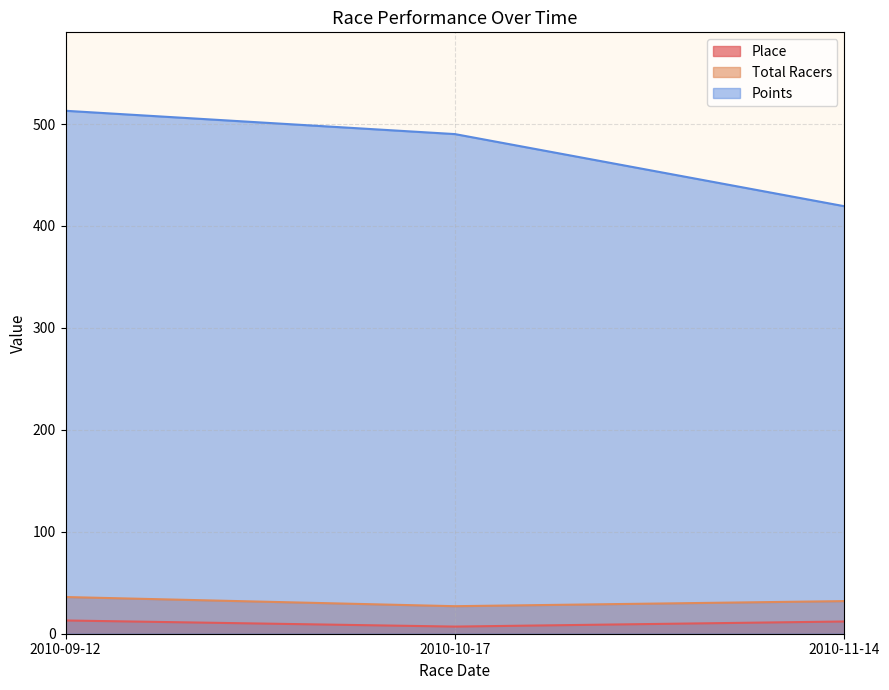

Reading left to right, extract all data points from this chart.

Place: 13.0	7.0	12.0
Total Racers: 36.0	27.0	32.0
Points: 513.0	490.1	419.4